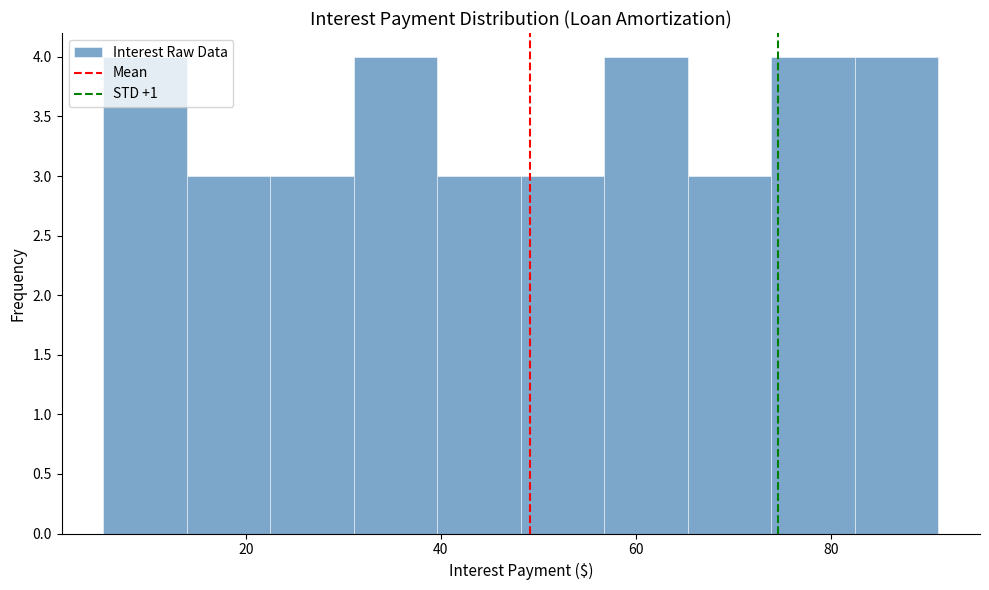

How tall is the bar that spans 32 to 40 on the x-axis? Neither the bar edges nor the heights are printed on the chart, so give them approximately, as read against the axes.

4